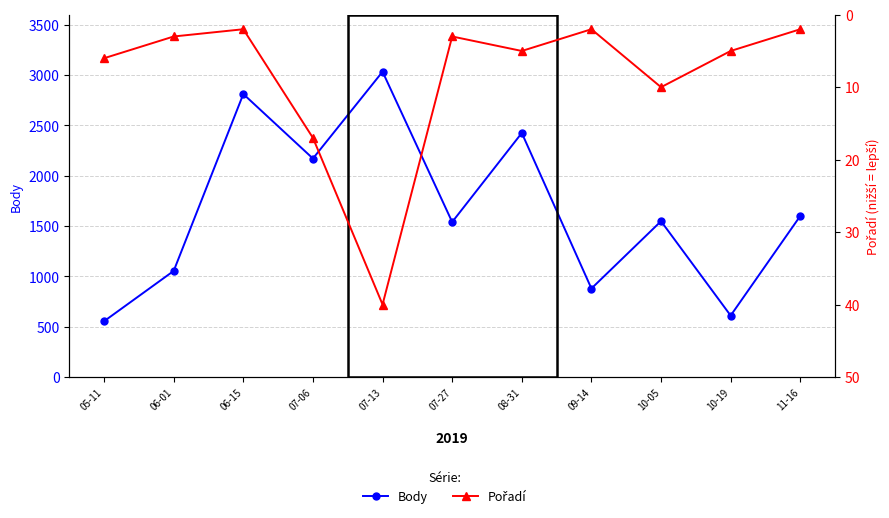

How many lines are shown in the chart?

2